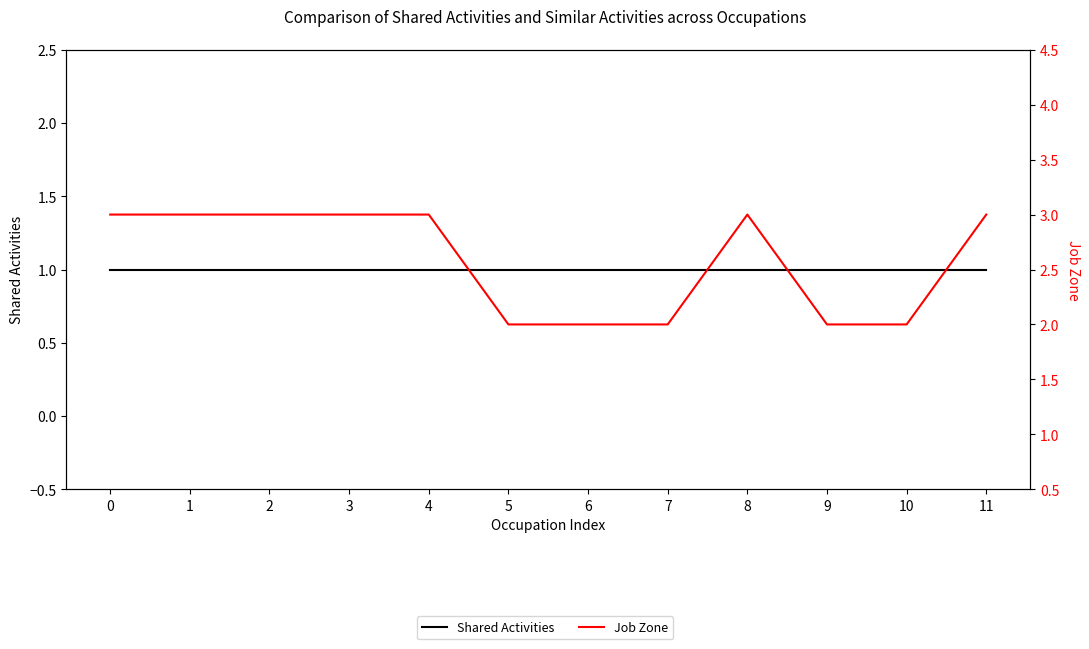

True or false: Job Zone has a value of 2 at 8.

False